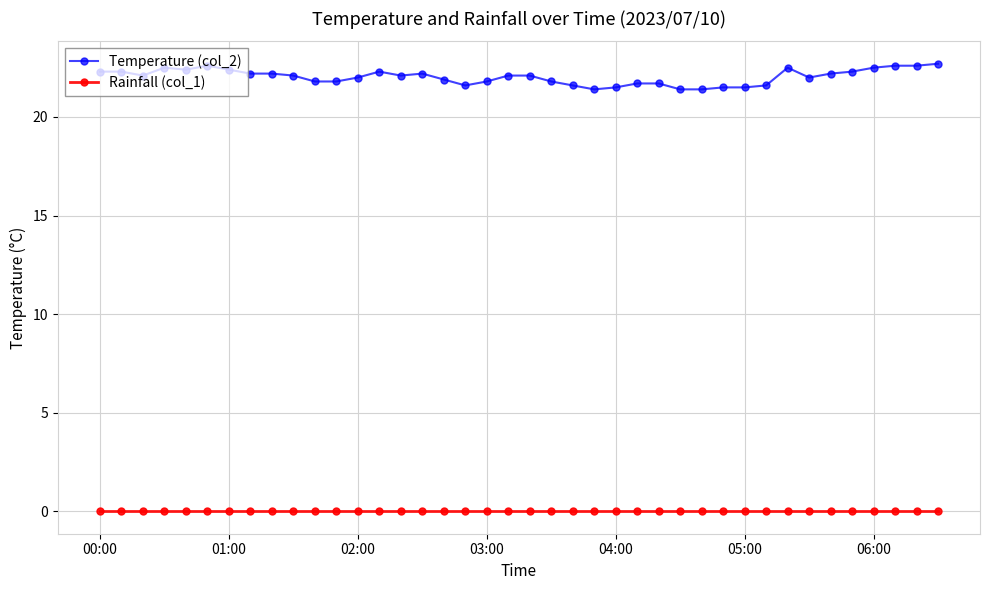

Reading left to right, what are all the values shown in this chart?

Temperature (col_2): 22.3	22.3	22.1	22.5	22.4	22.6	22.4	22.2	22.2	22.1	21.8	21.8	22.0	22.3	22.1	22.2	21.9	21.6	21.8	22.1	22.1	21.8	21.6	21.4	21.5	21.7	21.7	21.4	21.4	21.5	21.5	21.6	22.5	22.0	22.2	22.3	22.5	22.6	22.6	22.7
Rainfall (col_1): 0.0	0.0	0.0	0.0	0.0	0.0	0.0	0.0	0.0	0.0	0.0	0.0	0.0	0.0	0.0	0.0	0.0	0.0	0.0	0.0	0.0	0.0	0.0	0.0	0.0	0.0	0.0	0.0	0.0	0.0	0.0	0.0	0.0	0.0	0.0	0.0	0.0	0.0	0.0	0.0